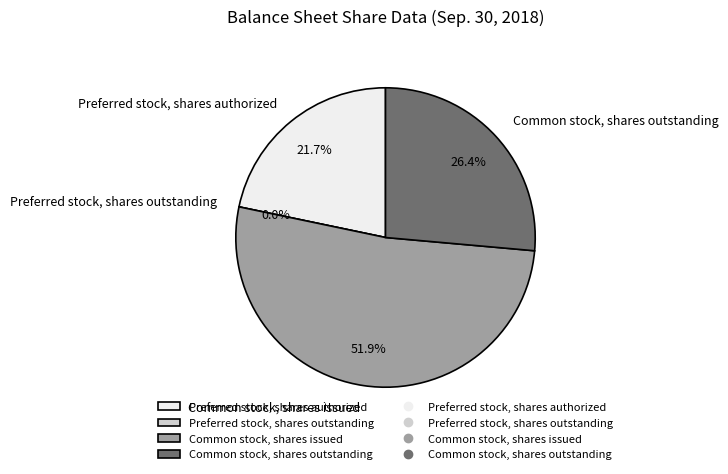

Which slice is the smallest?

Preferred stock, shares outstanding